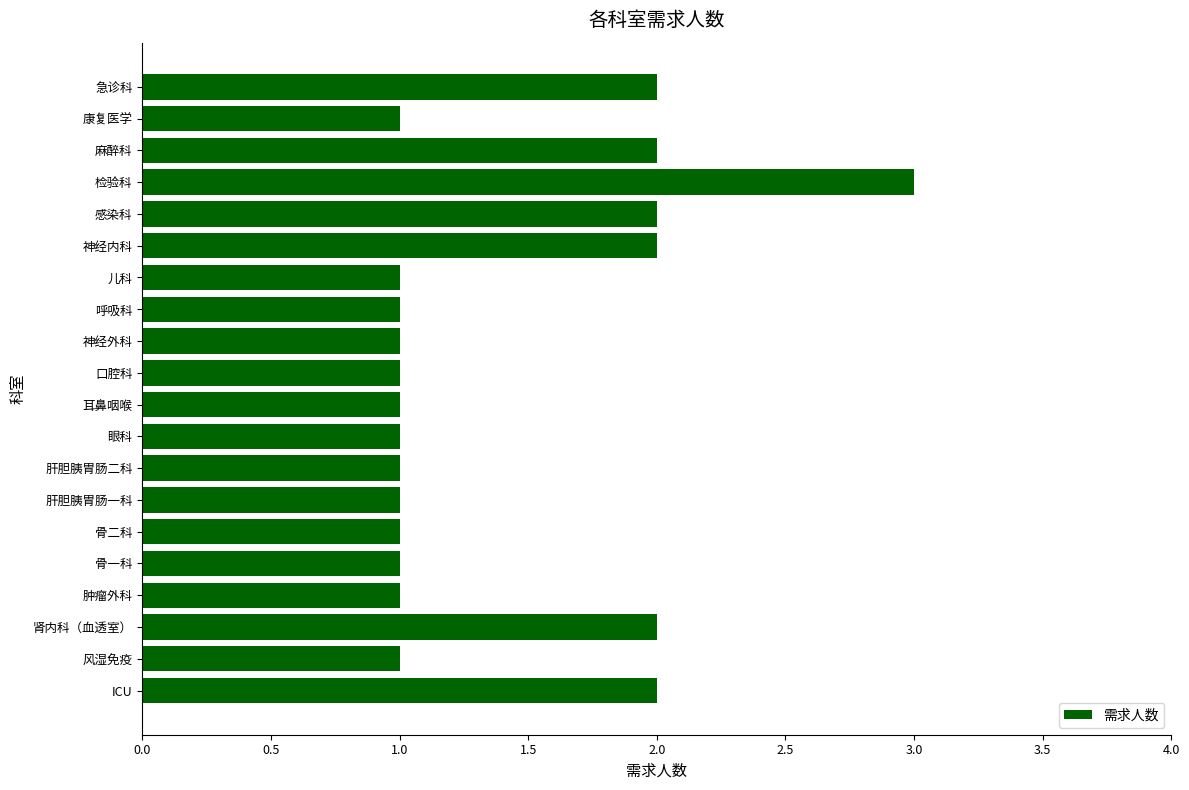

Which label corresponds to the largest value in the chart?

检验科